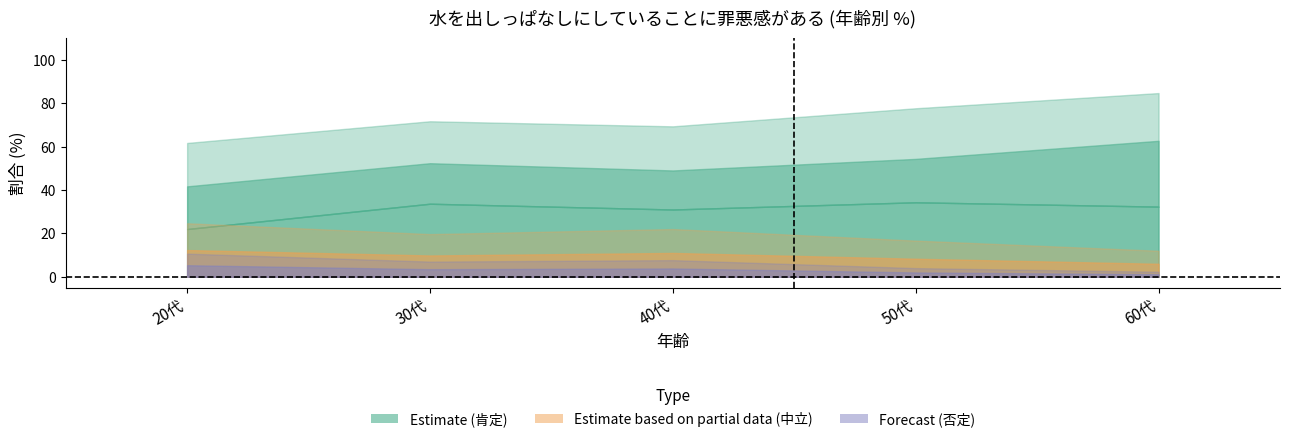

What is the difference between the highest and lowest values at 20代?

21.0